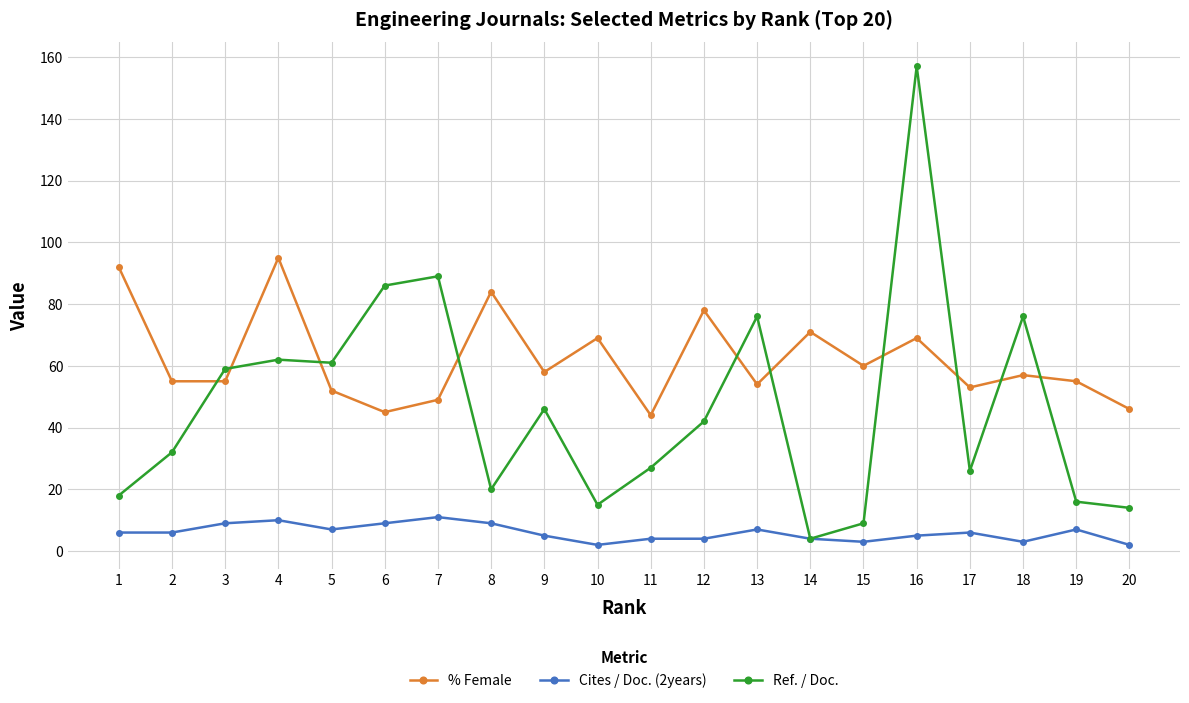

Which series has the largest total across all categories?

% Female